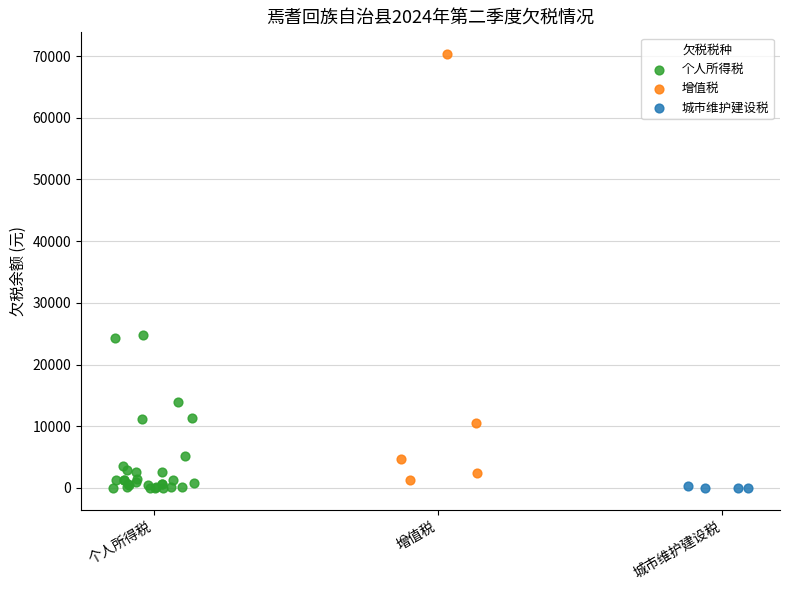

Which series has the widest spread of Y values?

增值税